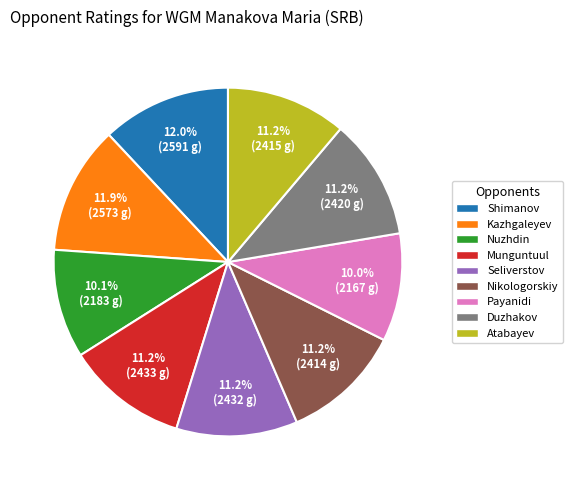

What percentage is NOT represented by Atabayev?

88.8%